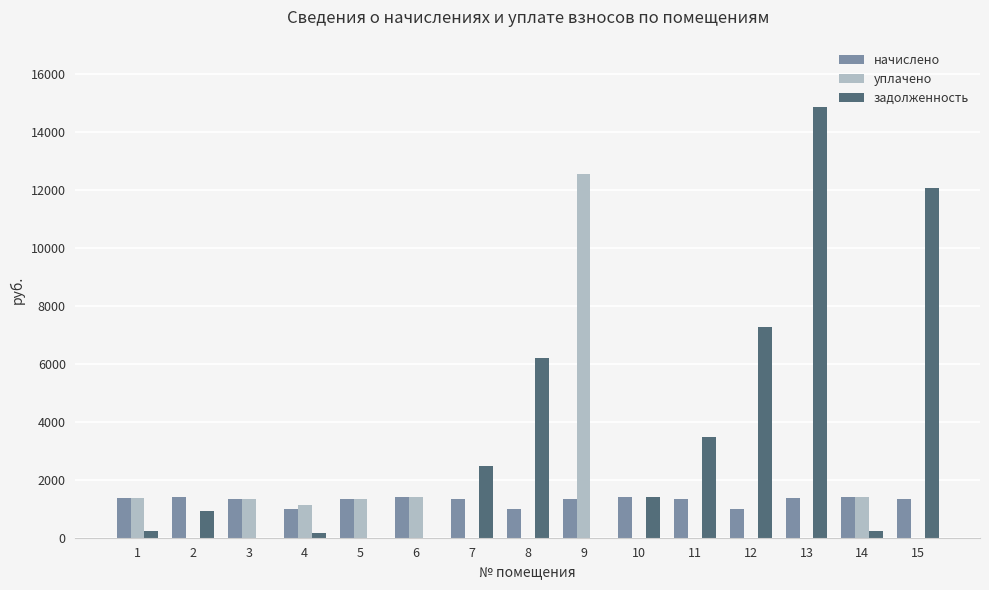

Between 3 and 9, which series saw the biggest shift?

уплачено